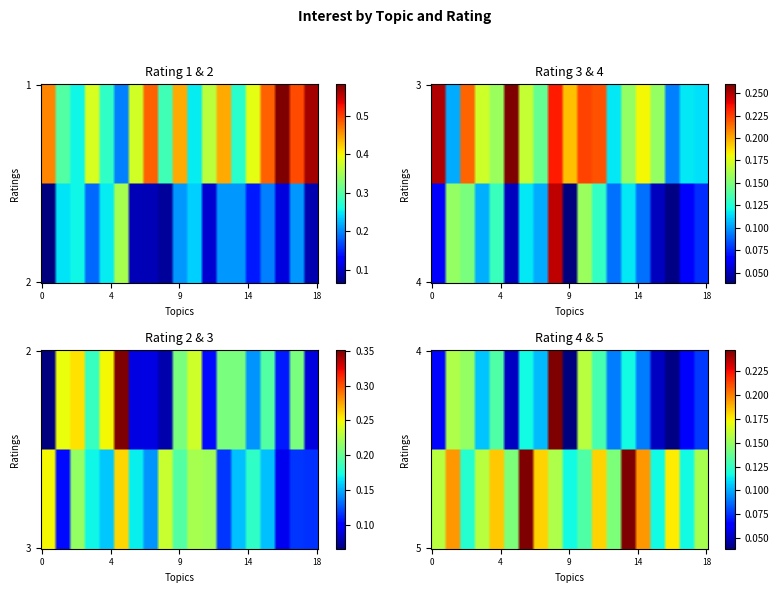

The Mass media e comunicazione series shows 0.2 at 3. True or false?

True